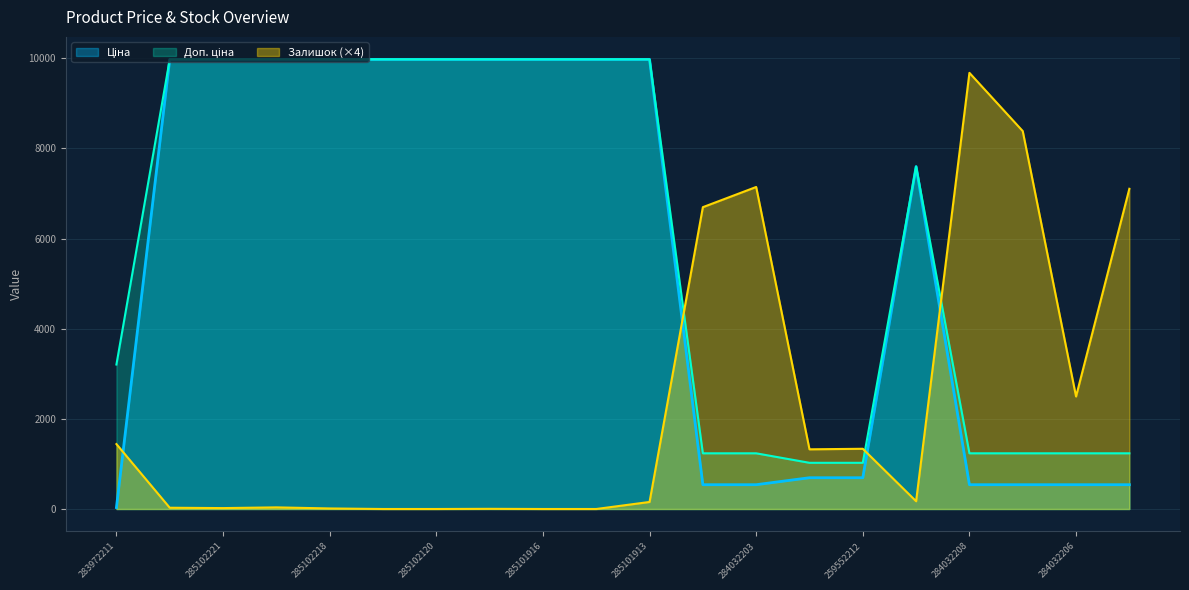

Reading left to right, extract all data points from this chart.

Ціна: 32.0	9975.0	9975.0	9975.0	9975.0	9975.0	9975.0	9975.0	9975.0	9975.0	9975.0	539.0	539.0	693.7	693.7	7596.5	539.0	539.0	539.0	539.0
Доп. ціна: 3205.0	9975.0	9975.0	9975.0	9975.0	9975.0	9975.0	9975.0	9975.0	9975.0	9975.0	1235.4	1235.4	1024.6	1024.6	7596.5	1235.4	1235.4	1235.4	1235.4
Залишок: 1440.0	28.0	20.0	36.0	12.0	0.0	0.0	4.0	0.0	0.0	156.0	6696.0	7144.0	1324.0	1336.0	172.0	9676.0	8384.0	2496.0	7104.0